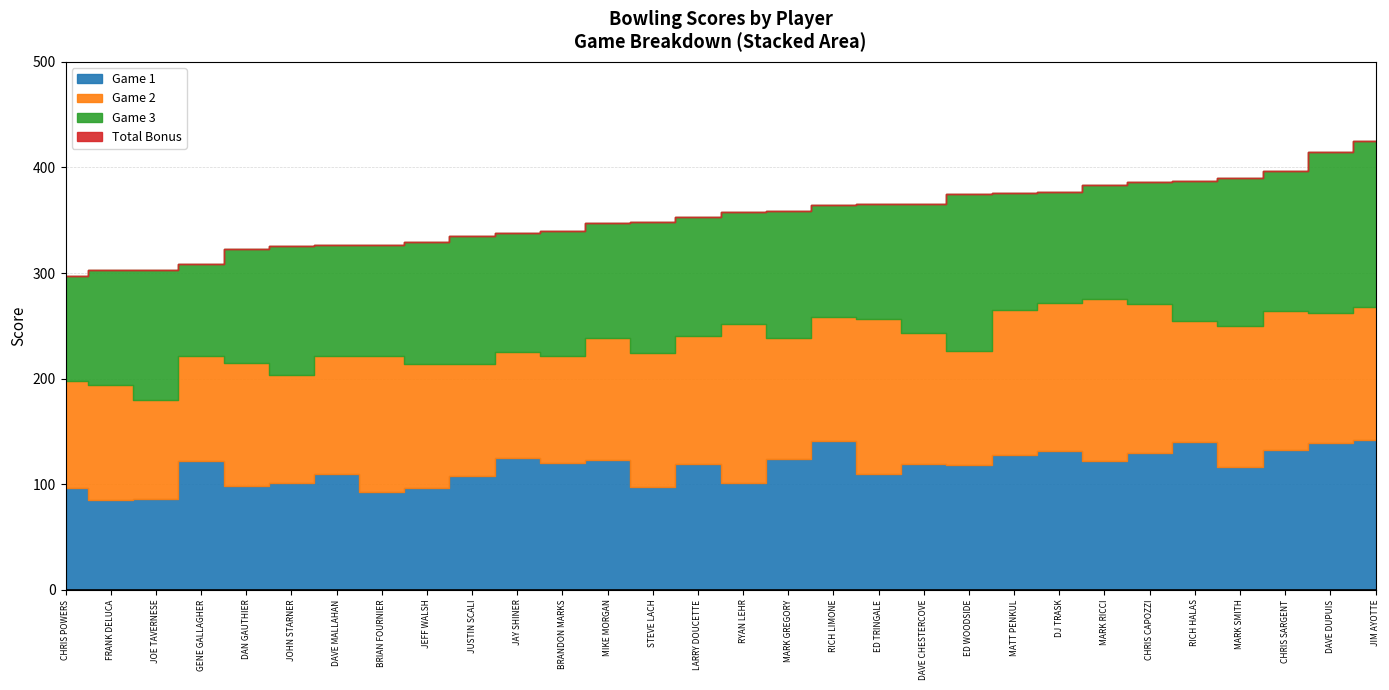

What is the minimum value shown in the chart?

85